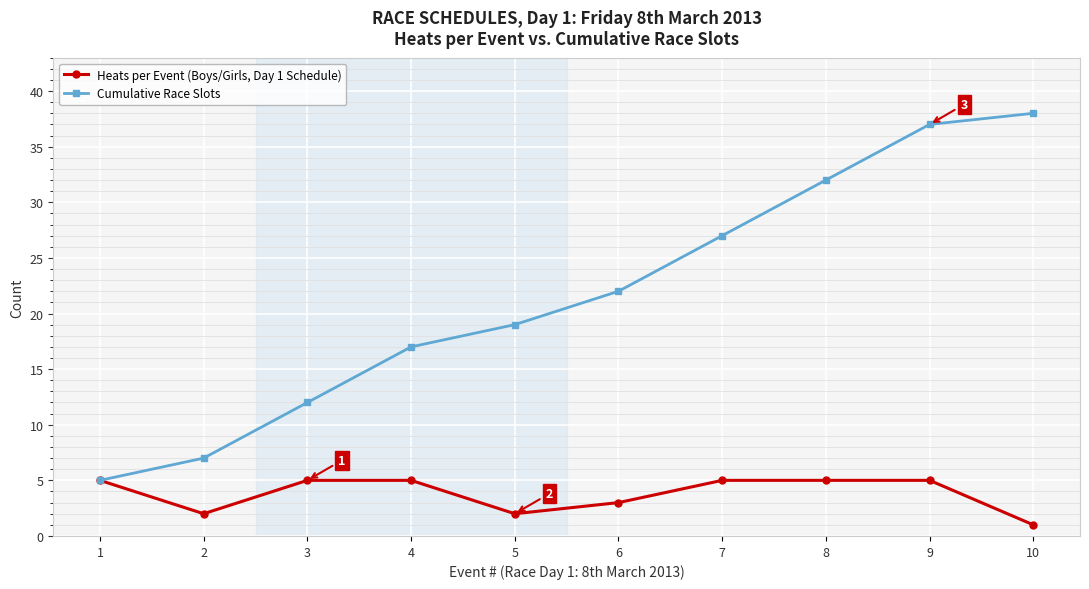

How many lines are shown in the chart?

2